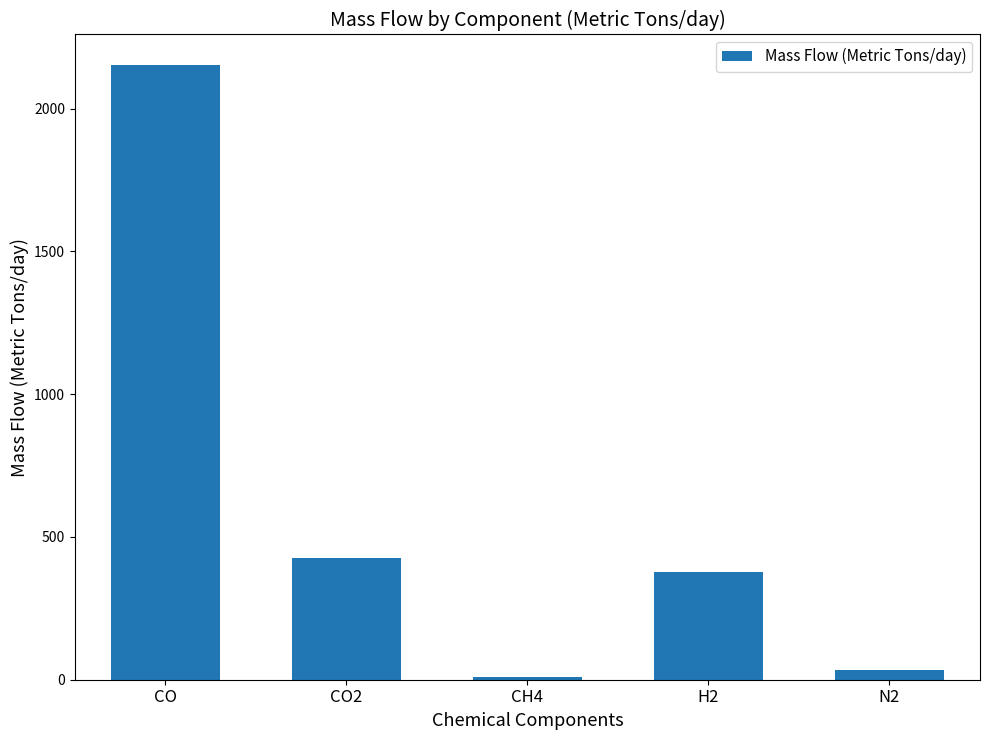

What is the change in value from CH4 to N2?

+24.7